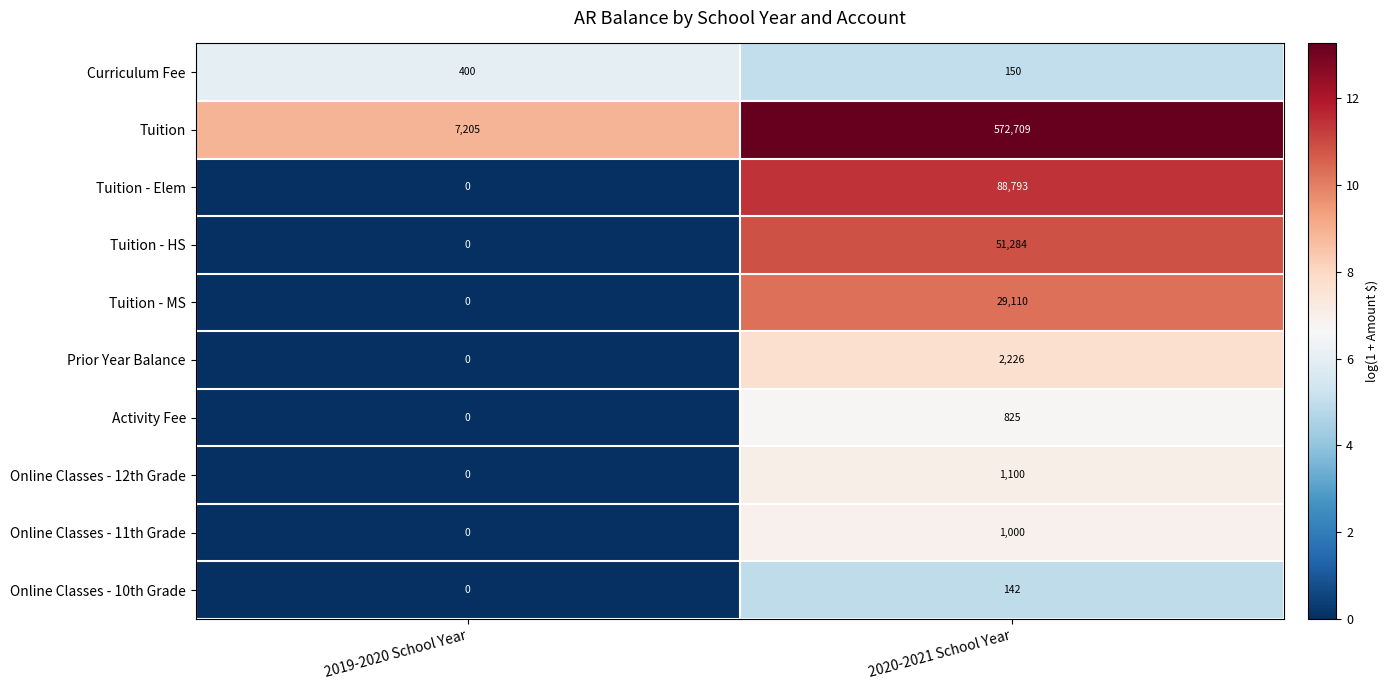

Which series has the widest spread of values?

Tuition